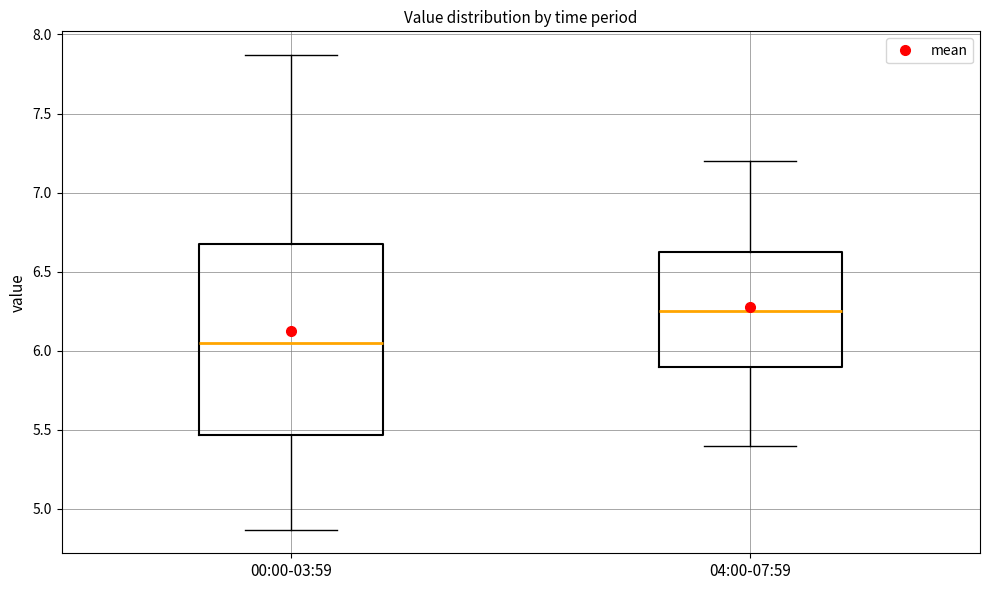

Reading left to right, transcribe this box plot: for each box, give where its median line is, the range the box spans, and where its two whiskers end, as read against the y-axis. The values are not printed on the chart, so give them approximately, as read against the axis.

00:00-03:59: median 6.05, box 5.45 to 6.65, whiskers 4.85 to 7.85
04:00-07:59: median 6.25, box 5.90 to 6.65, whiskers 5.40 to 7.20